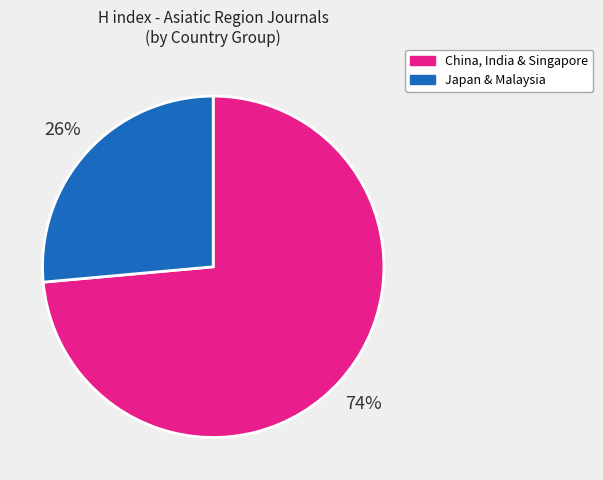

To the nearest percent, what is the average slice percentage?

50%